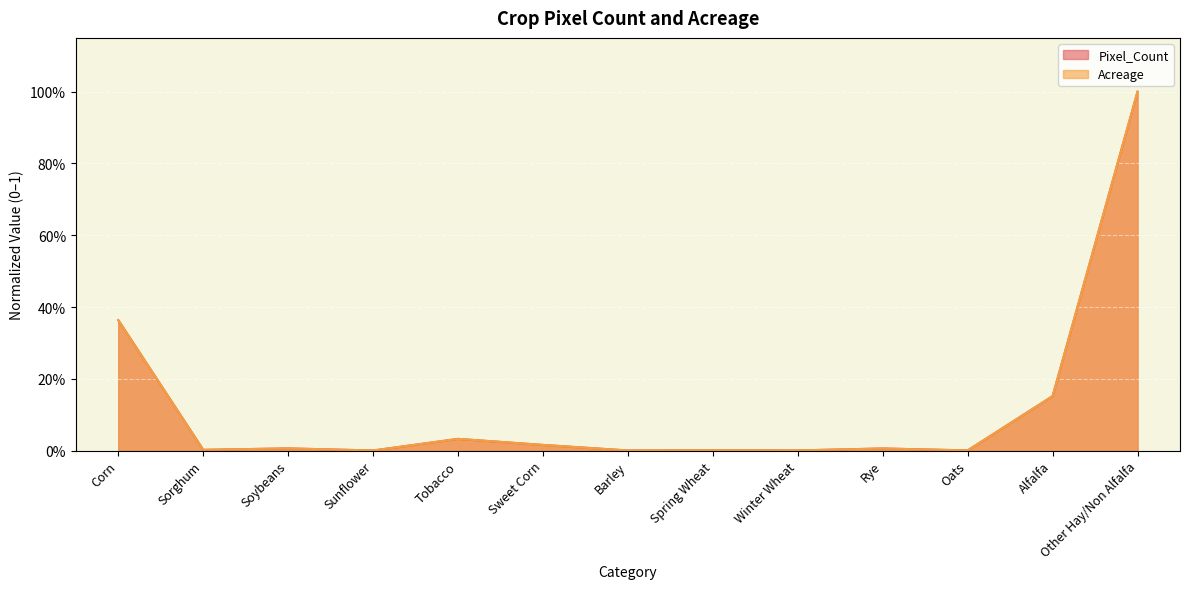

What is the sum of all Acreage values?

1.6